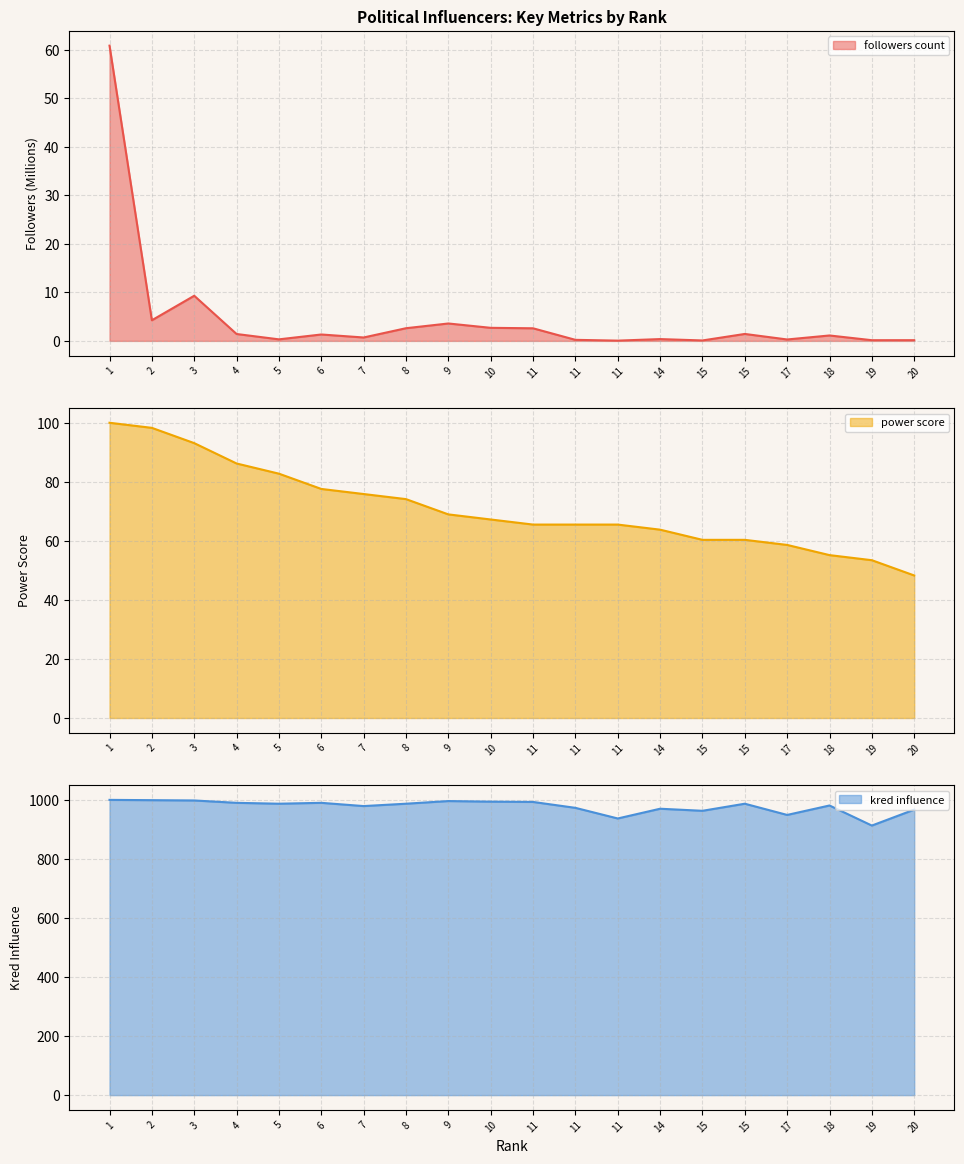

How many lines are shown in the chart?

3